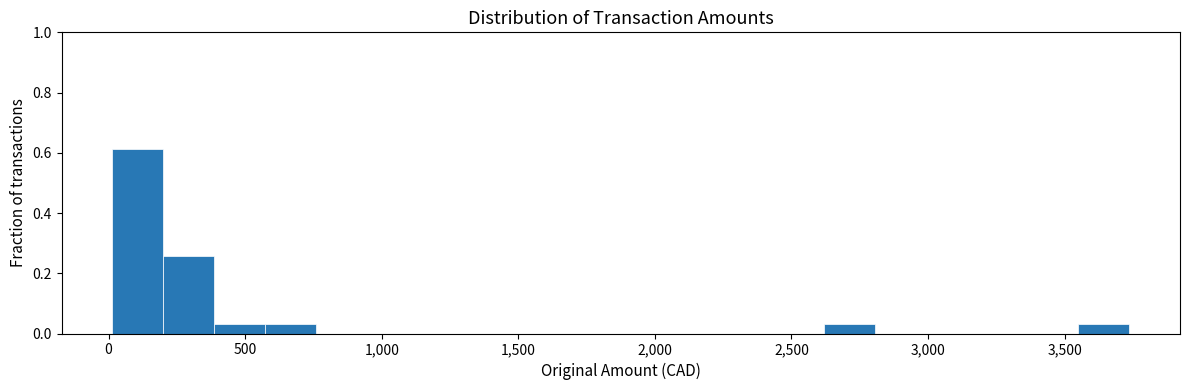

Around what value on the x-axis is the tallest bar? Give the approximate position of its centre, as read against the axis.

100